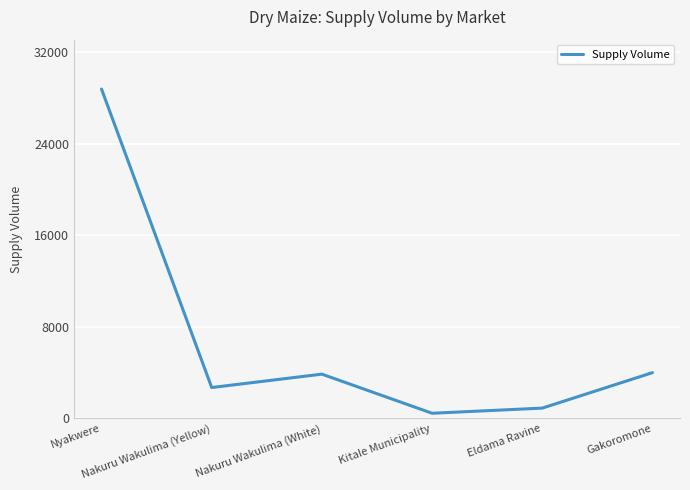

Does the chart display data point markers on the line(s)?

No